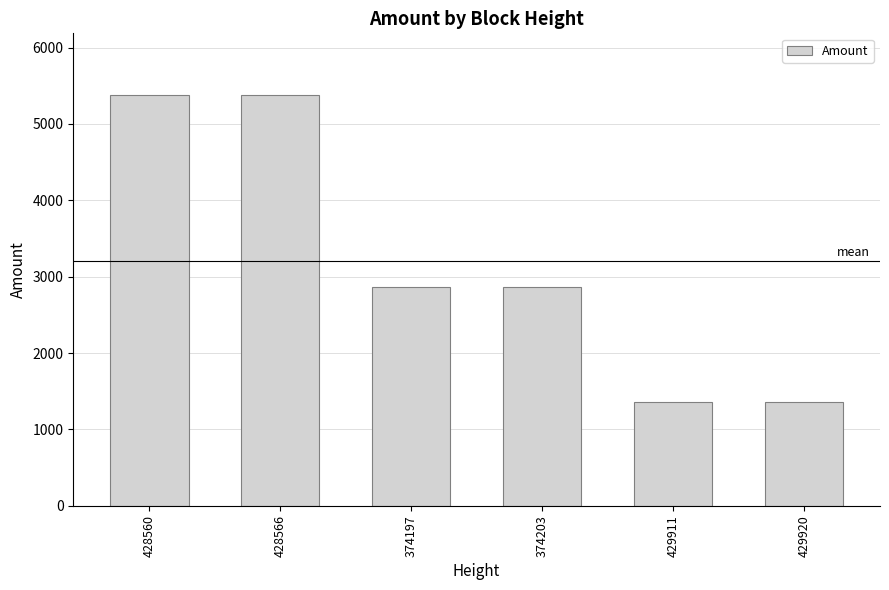

What is the greatest value displayed?

5380